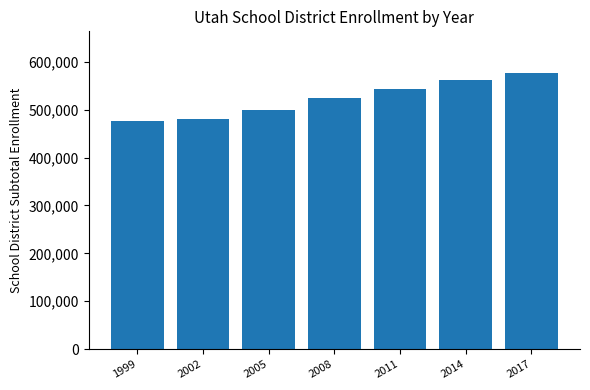

What is the ratio of the value at 2005 to the value at 2011?

0.9